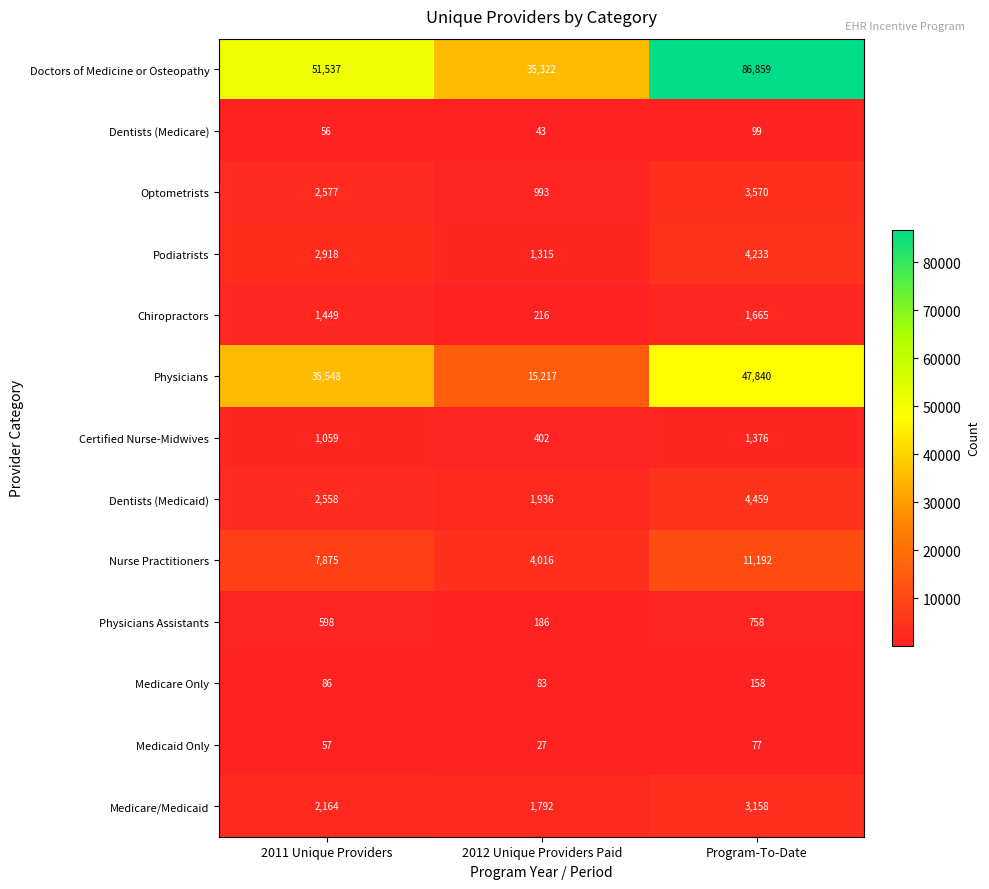

Is it true that Doctors of Medicine or Osteopathy equals 27828 at 2011 Unique Providers?

False